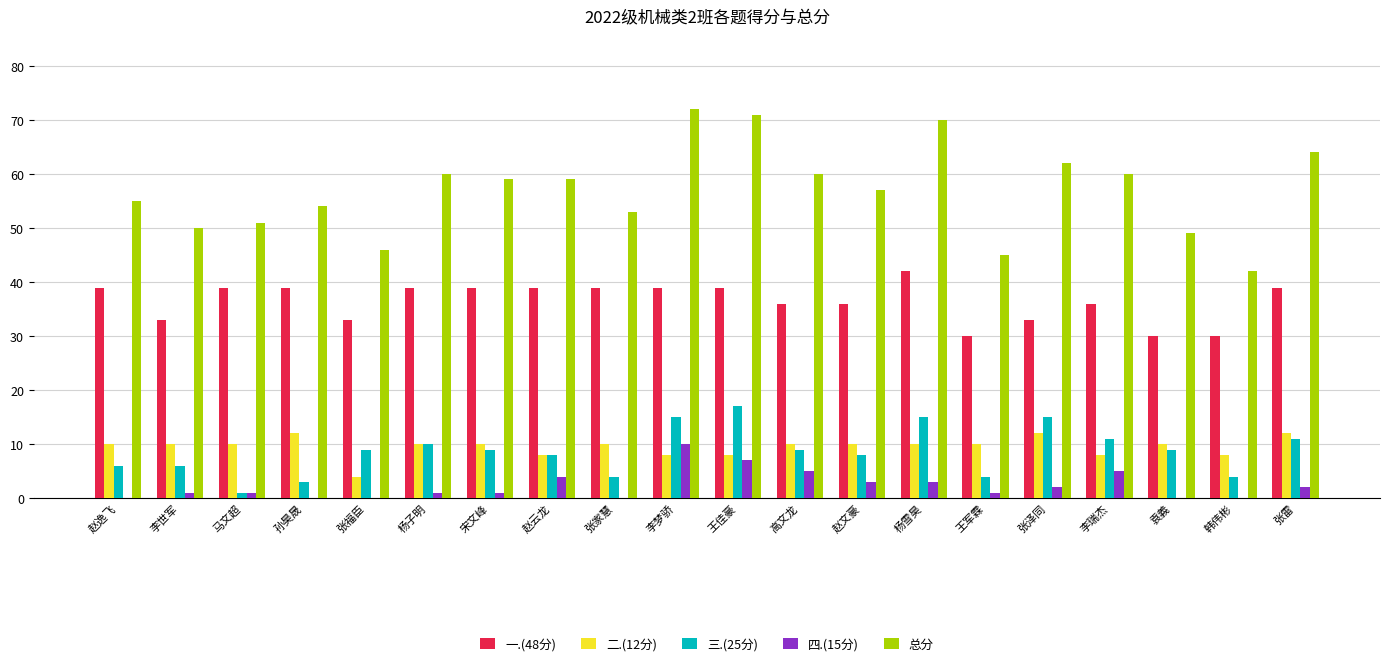

What is the greatest value displayed?

72